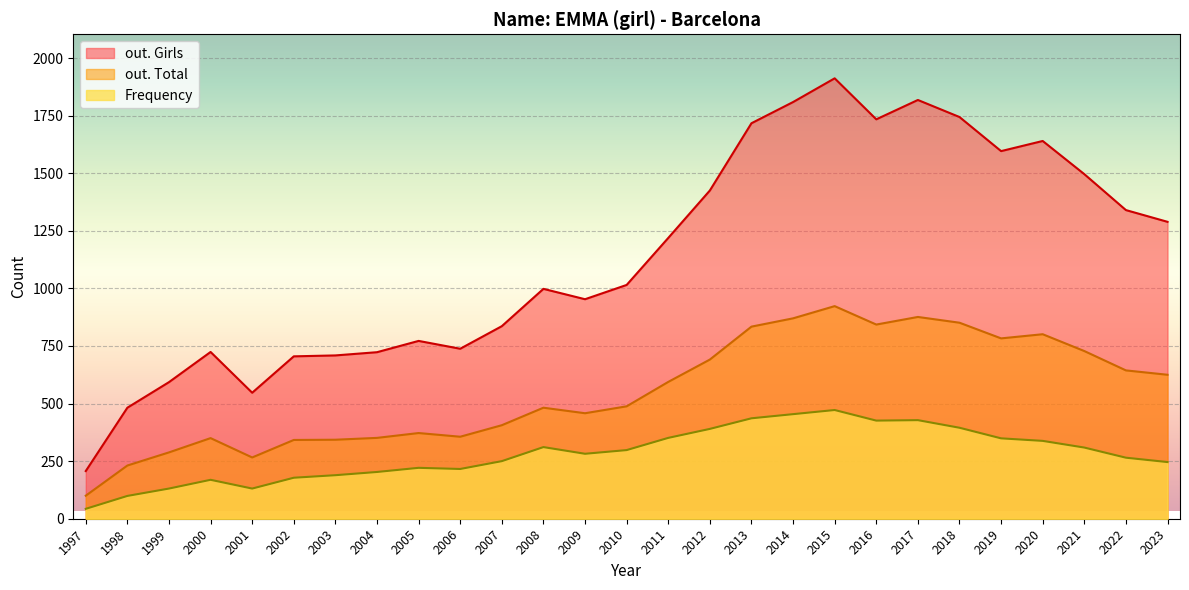

Which series changed the most between 2001 and 2013?

out. Girls